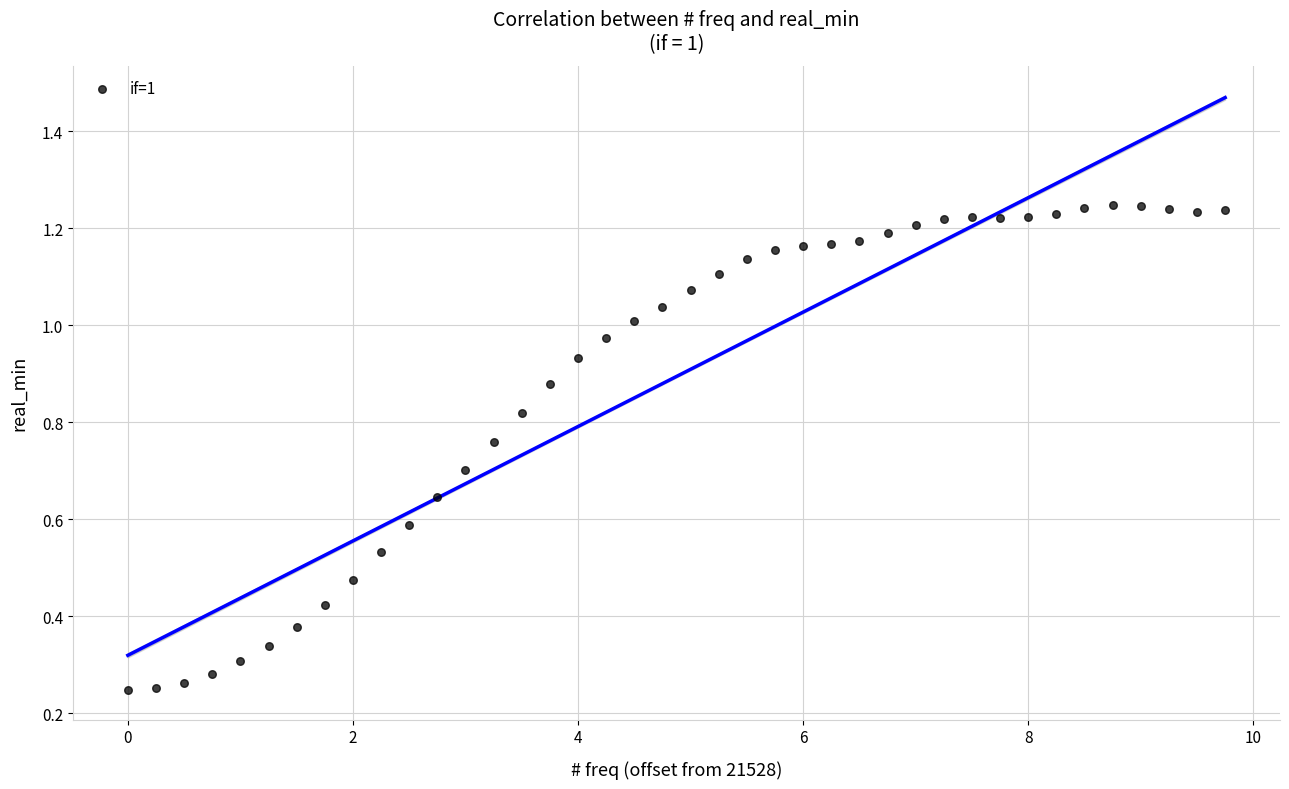

What is the range of X values (max minus min)?

9.8